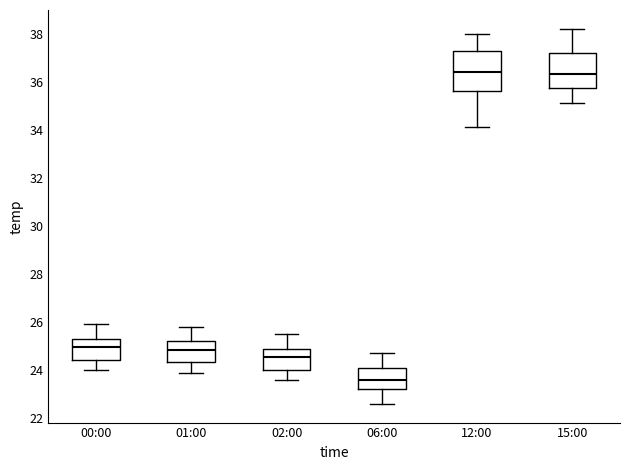

Where is the lower edge of the box for 06:00 on the y-axis? The values are not printed on the chart, so give them approximately, as read against the axis.

23.2